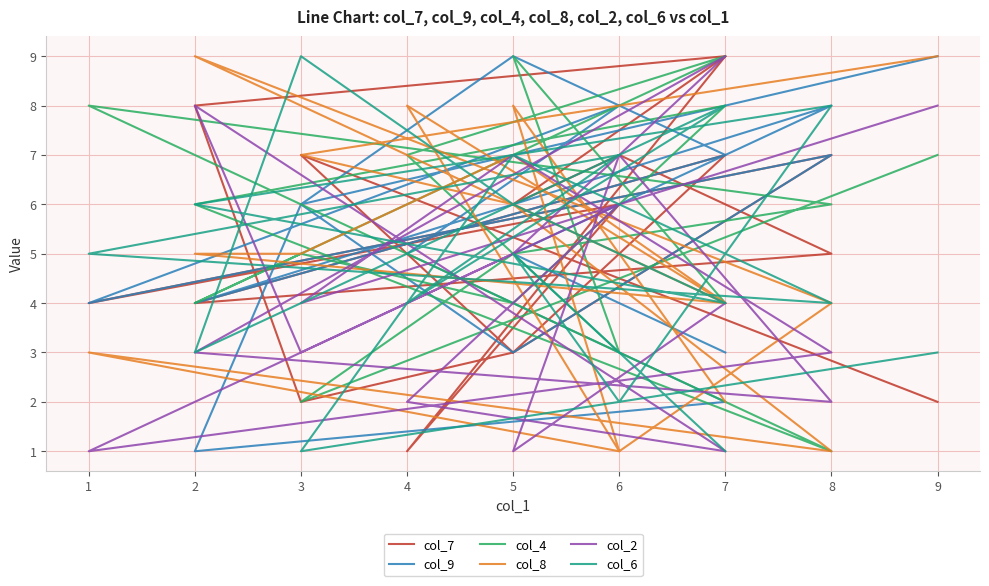

True or false: col_9 has a value of 7 at 7.

True